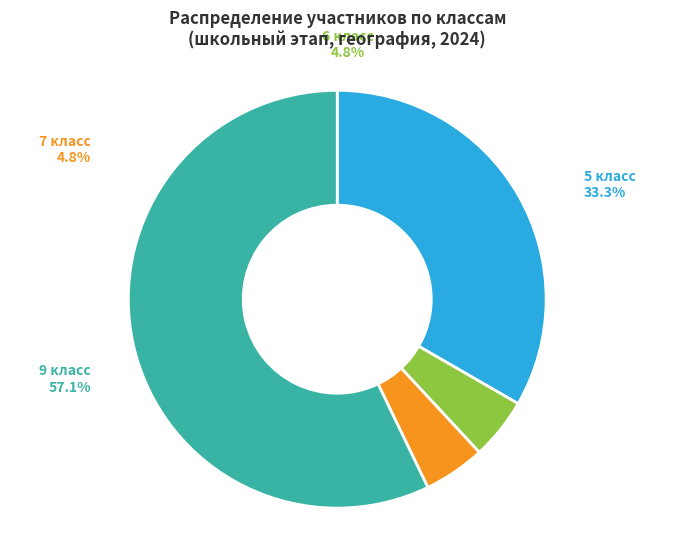

What percentage is the 5 класс slice, to the nearest percent?

33%